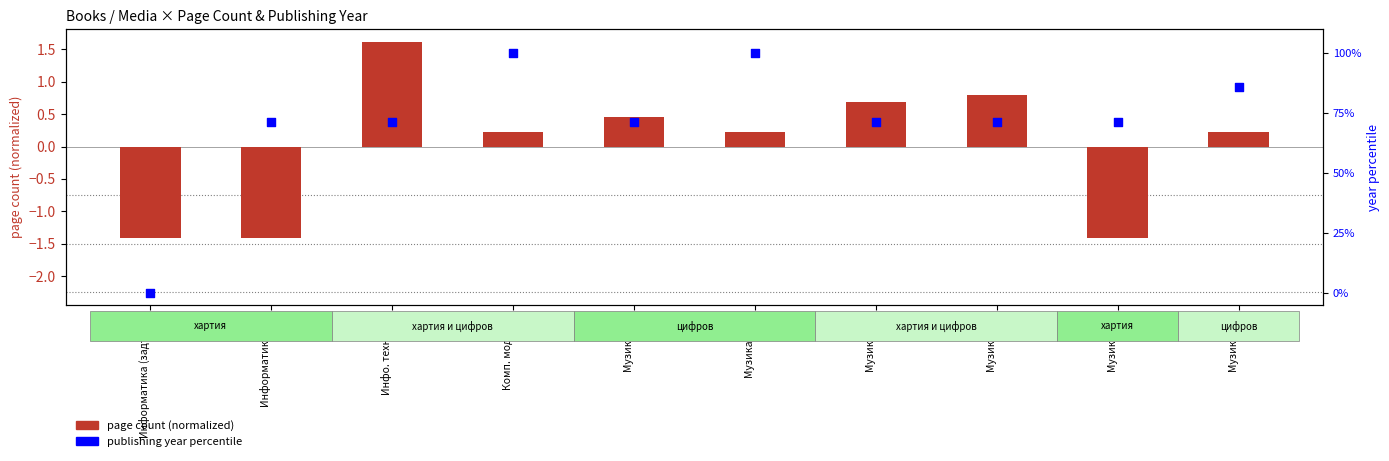

Which series reaches the maximum Y coordinate?

publishing year percentile